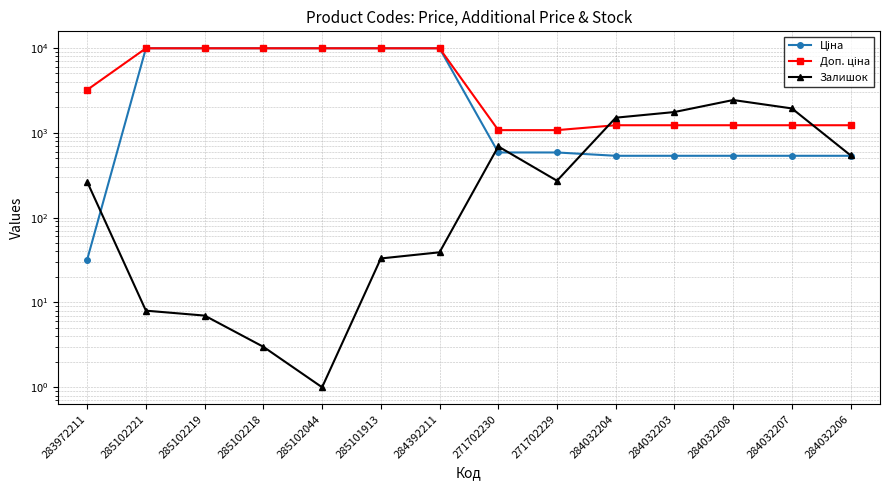

How many data points in Доп. ціна are above 3205?

6